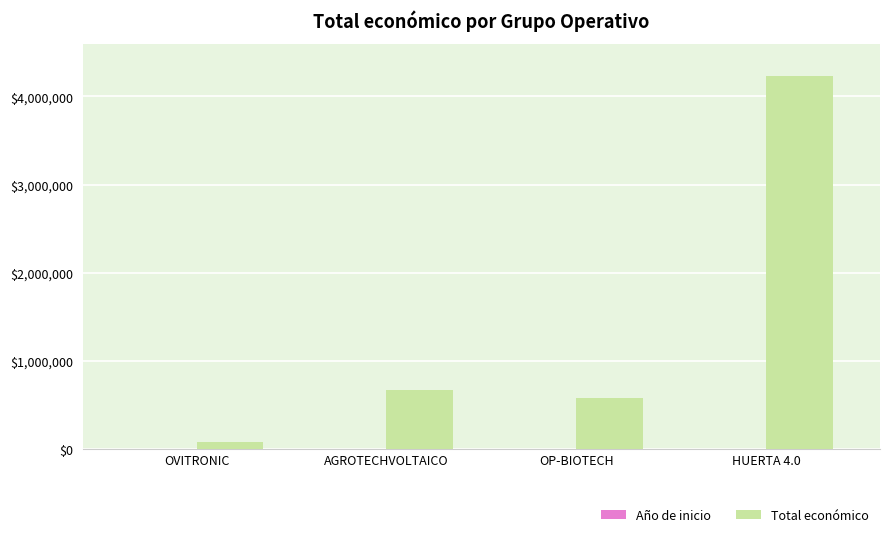

What is the sum of all Total económico values?

5562747